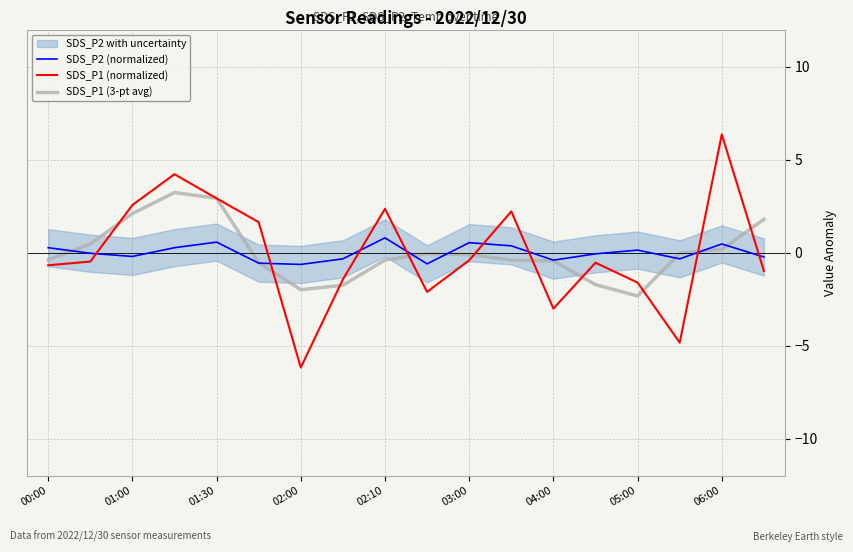

True or false: SDS_P1 (normalized) has more than 1 points higher than both neighbors.

True